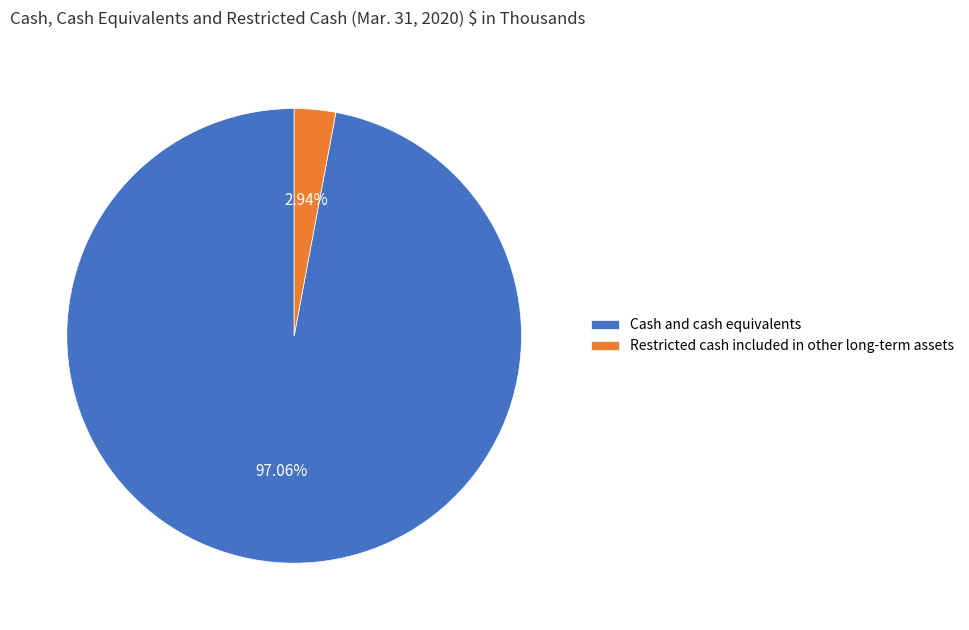

What percentage is the Cash and cash equivalents slice, to the nearest percent?

97%